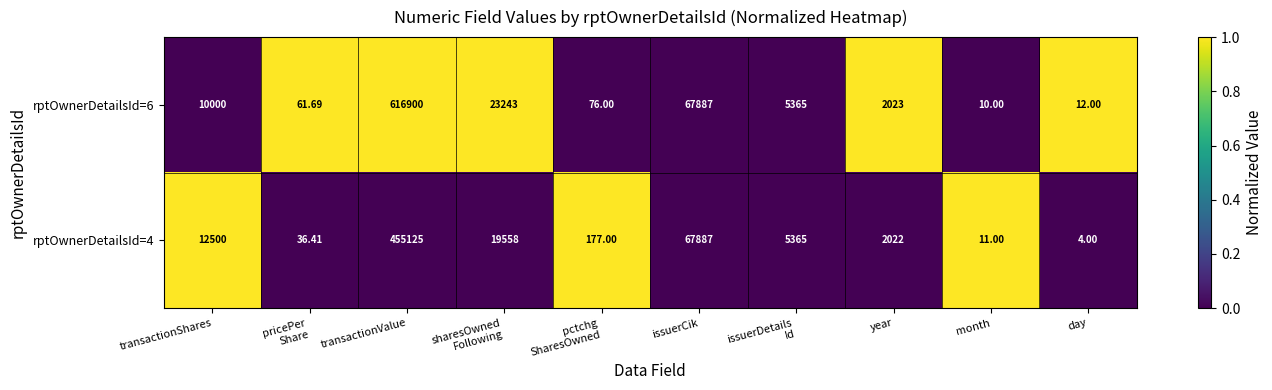

How many distinct data groups are displayed?

2